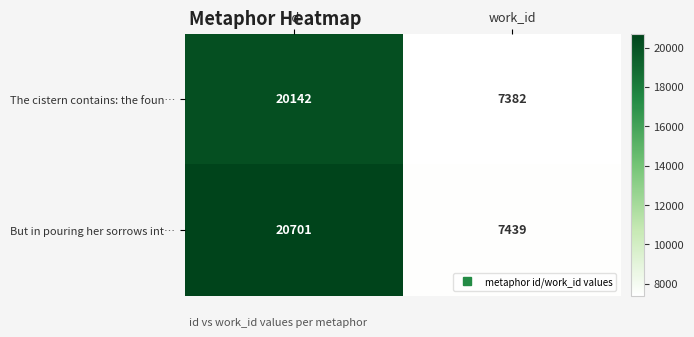

Reading left to right, transcribe all the data shown in this chart.

The cistern contains: the foun…: 20142	7382
But in pouring her sorrows int…: 20701	7439